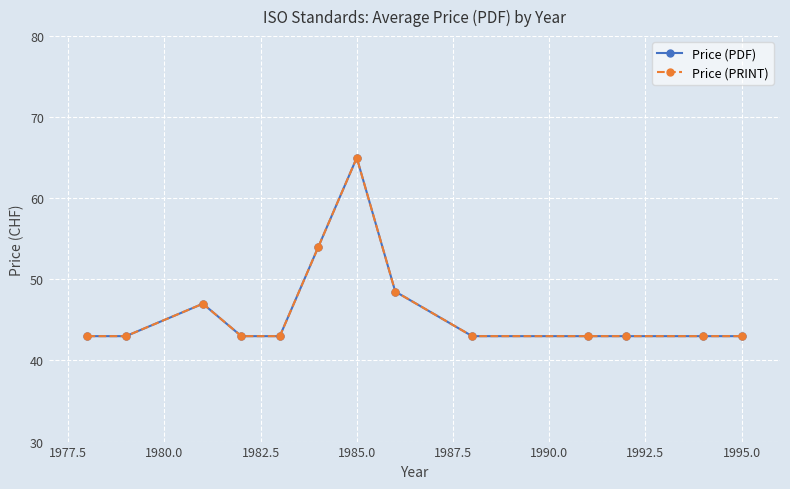

Does the chart have visible grid lines?

Yes